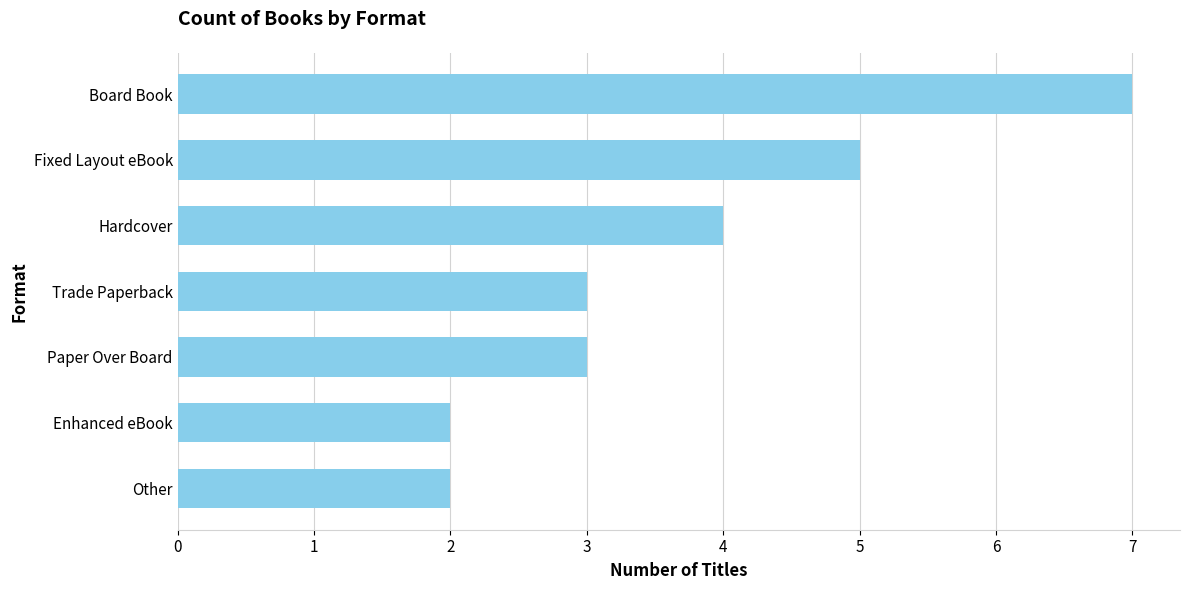

The chart shows a value of 5 at Fixed Layout eBook. True or false?

True